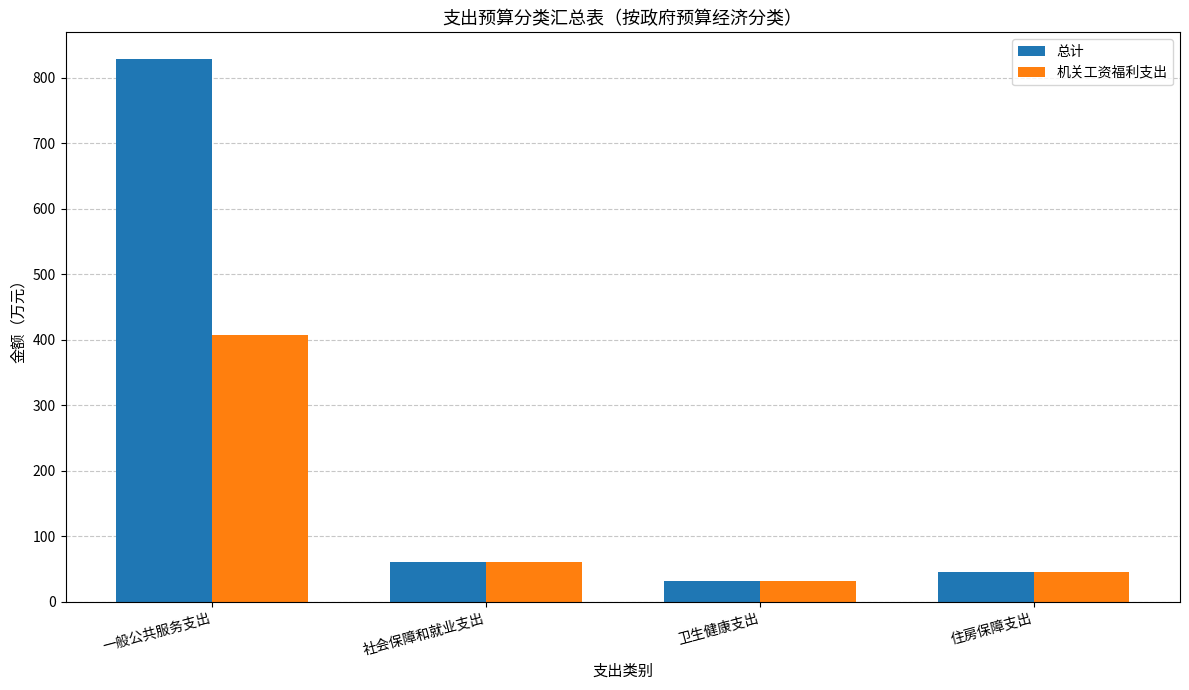

List the series in order of their overall mean, lowest first.

机关工资福利支出, 总计